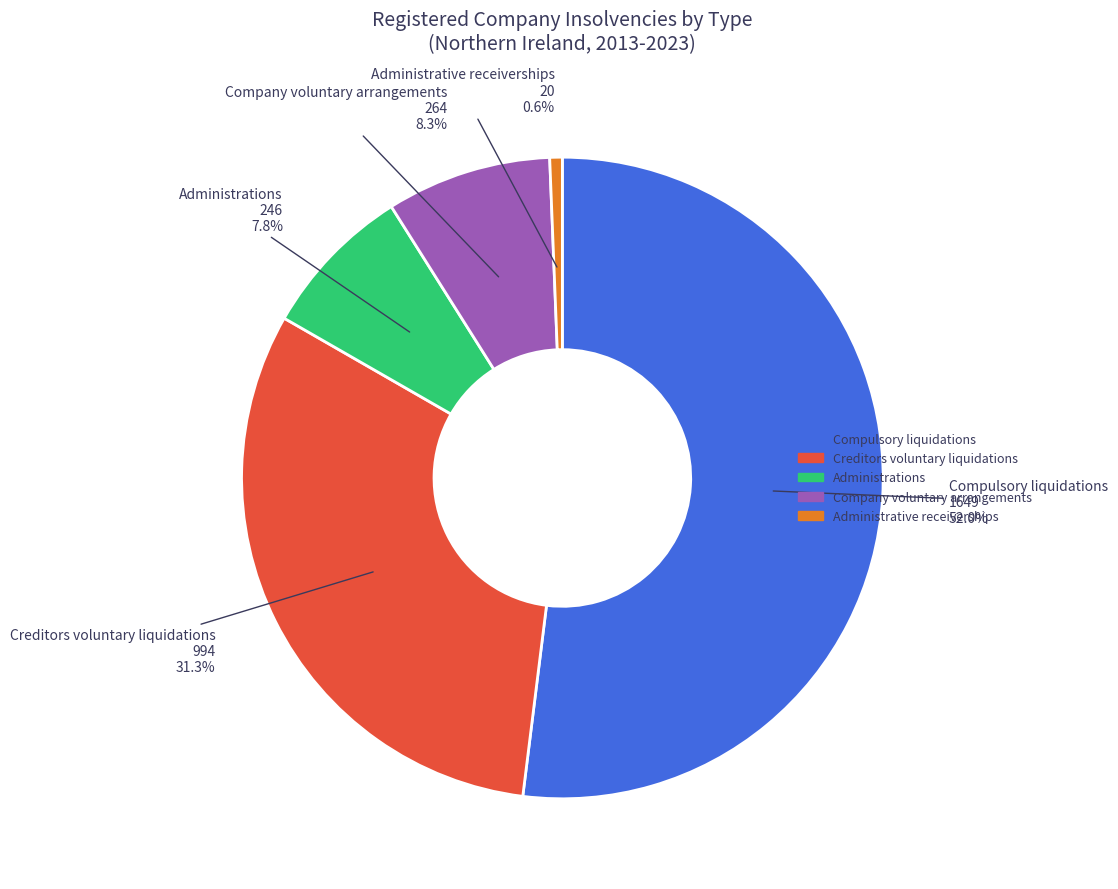

Which category has the biggest portion of the pie?

Compulsory liquidations